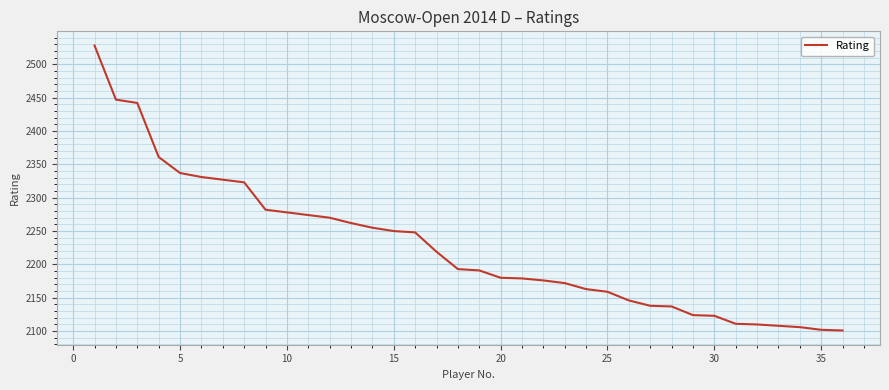

What is the maximum value shown in the chart?

2528